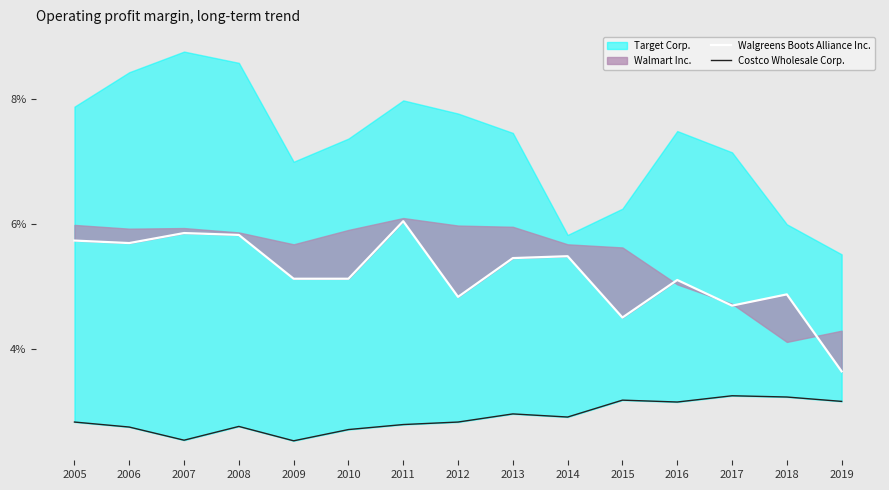

At which category does Costco Wholesale Corp. reach its first local valley?

2007